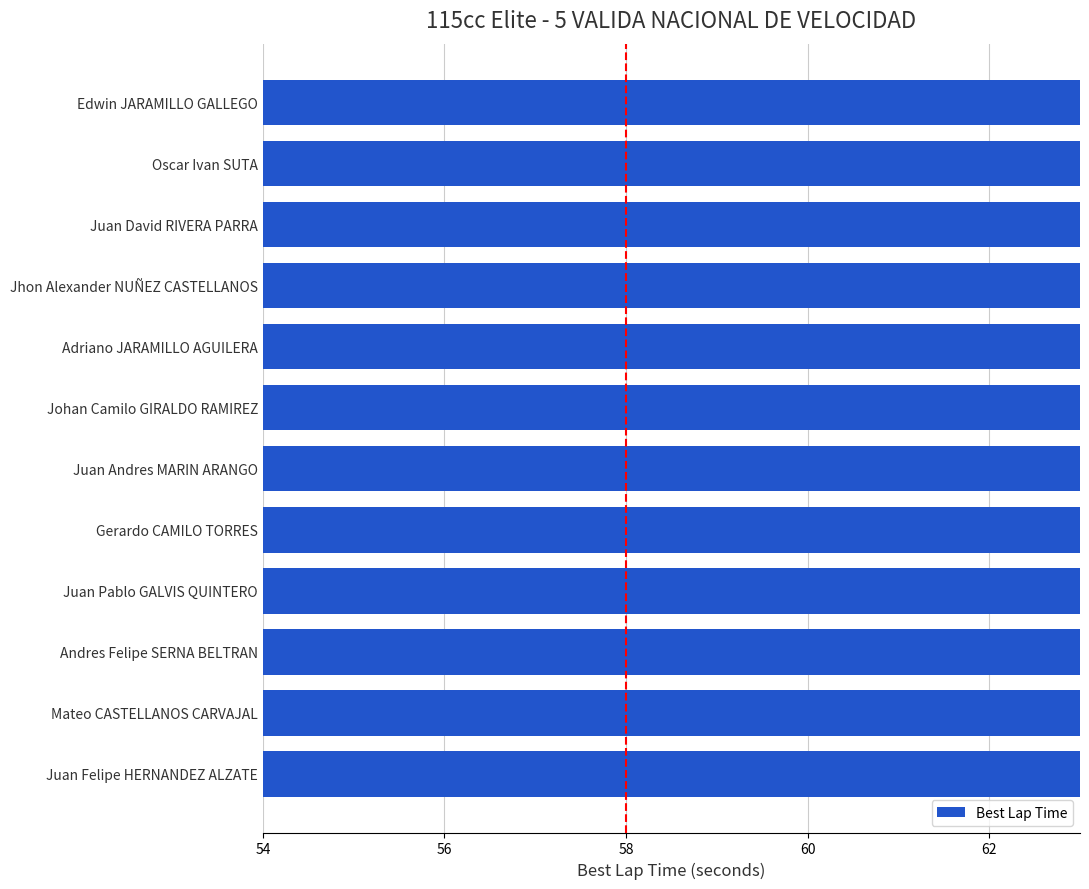

What is the change in value from Andres Felipe SERNA BELTRAN to Juan Felipe HERNANDEZ ALZATE?

-1.7